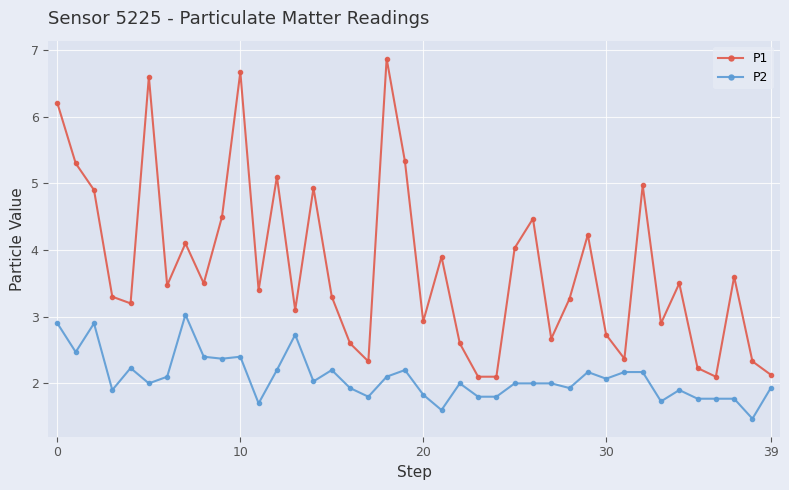

What is the highest value of the P1 series?

6.9